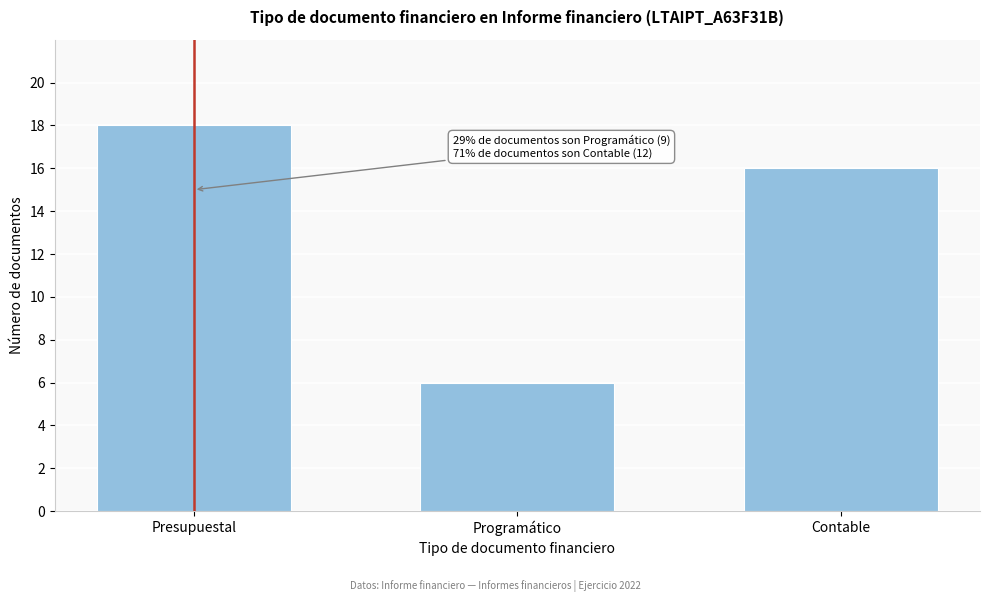

Reading right to left, transcribe all the data shown in this chart.

16	6	18